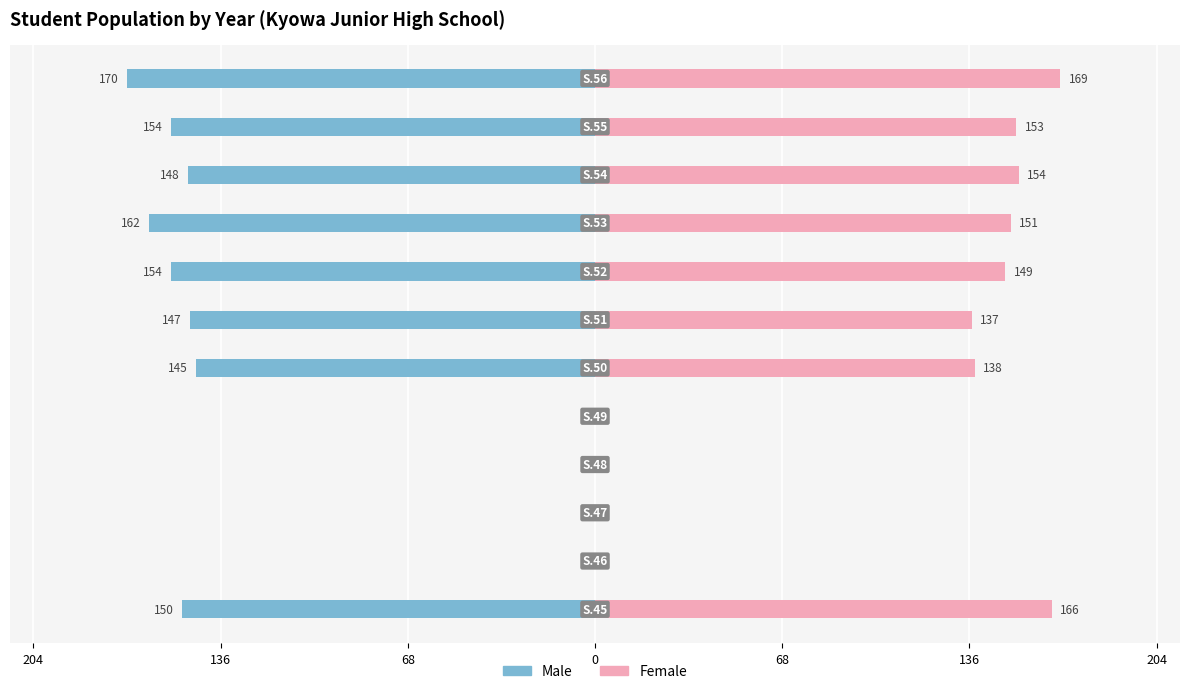

How many data points in Male are above -147?

5